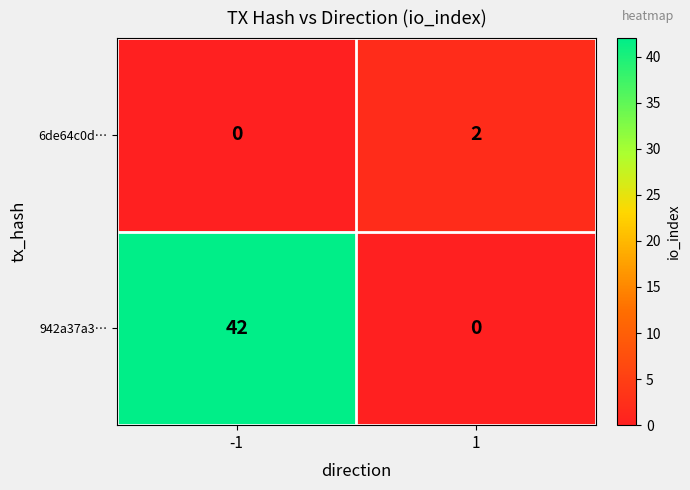

Reading left to right, what are all the values shown in this chart?

6de64c0d…: -1=0	1=2
942a37a3…: -1=42	1=0